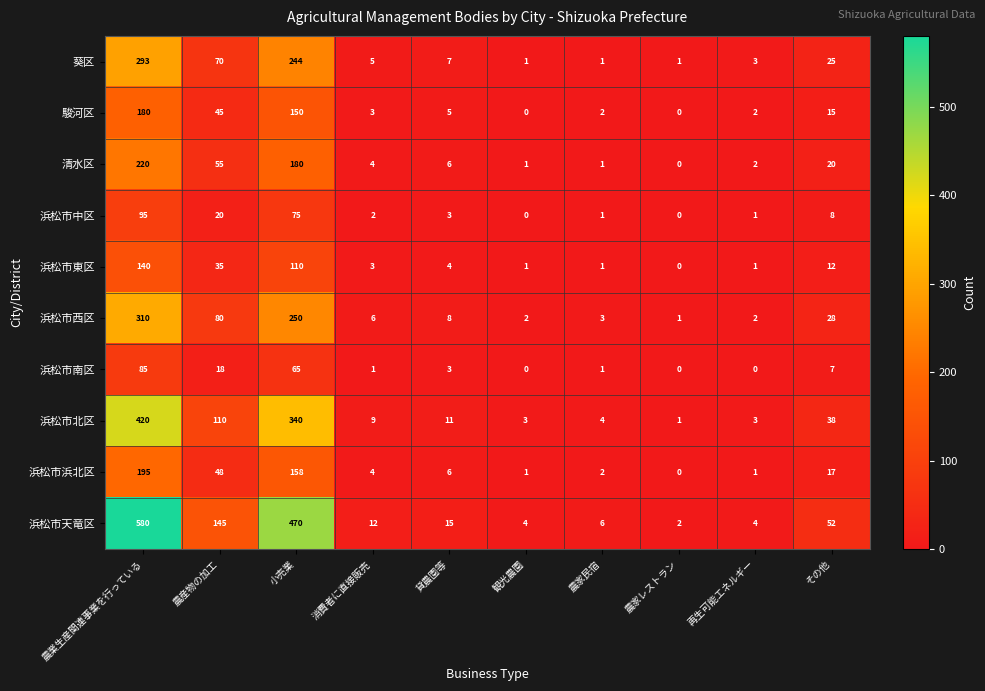

Rank the series at その他 from highest to lowest value.

浜松市天竜区, 浜松市北区, 浜松市西区, 葵区, 清水区, 浜松市浜北区, 駿河区, 浜松市東区, 浜松市中区, 浜松市南区